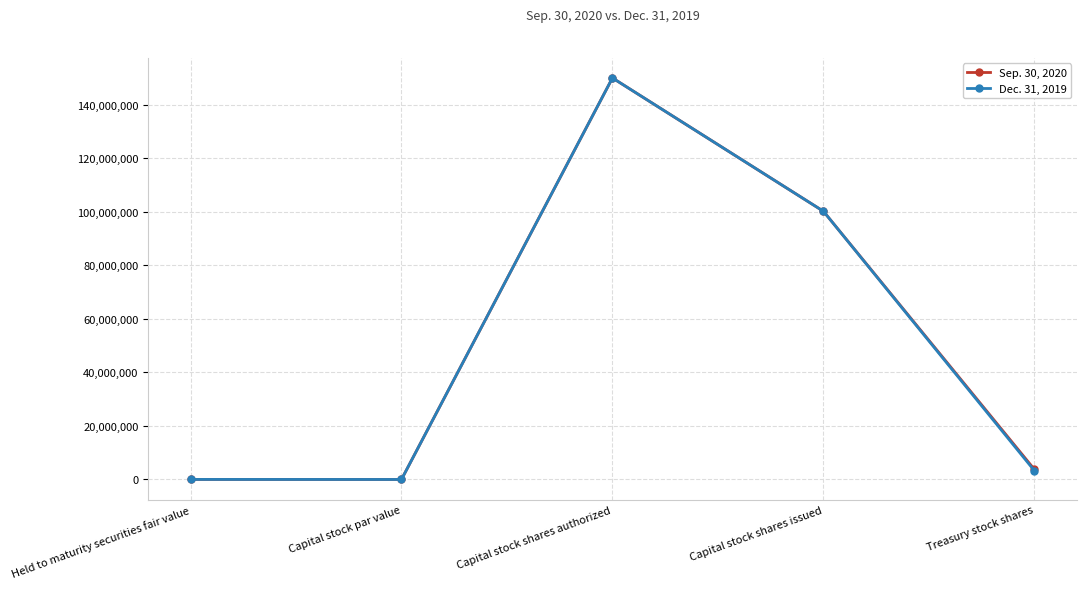

List the series in order of their overall mean, lowest first.

Dec. 31, 2019, Sep. 30, 2020